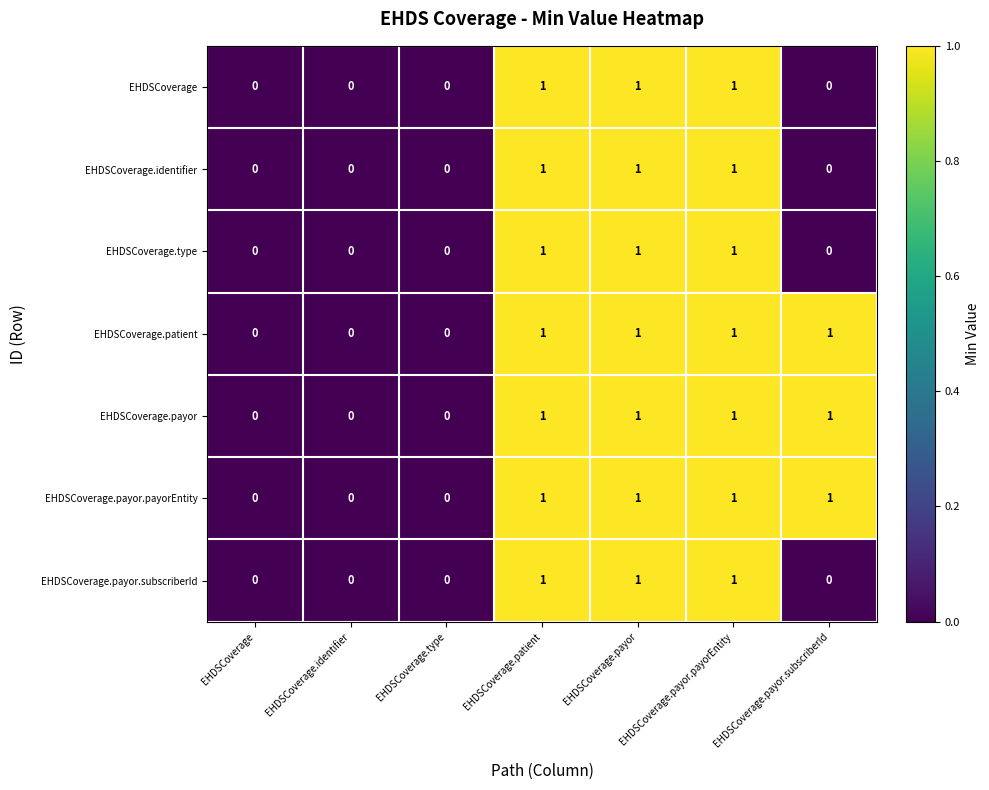

The value of EHDSCoverage.identifier at EHDSCoverage.payor.payorEntity is 1. True or false?

True